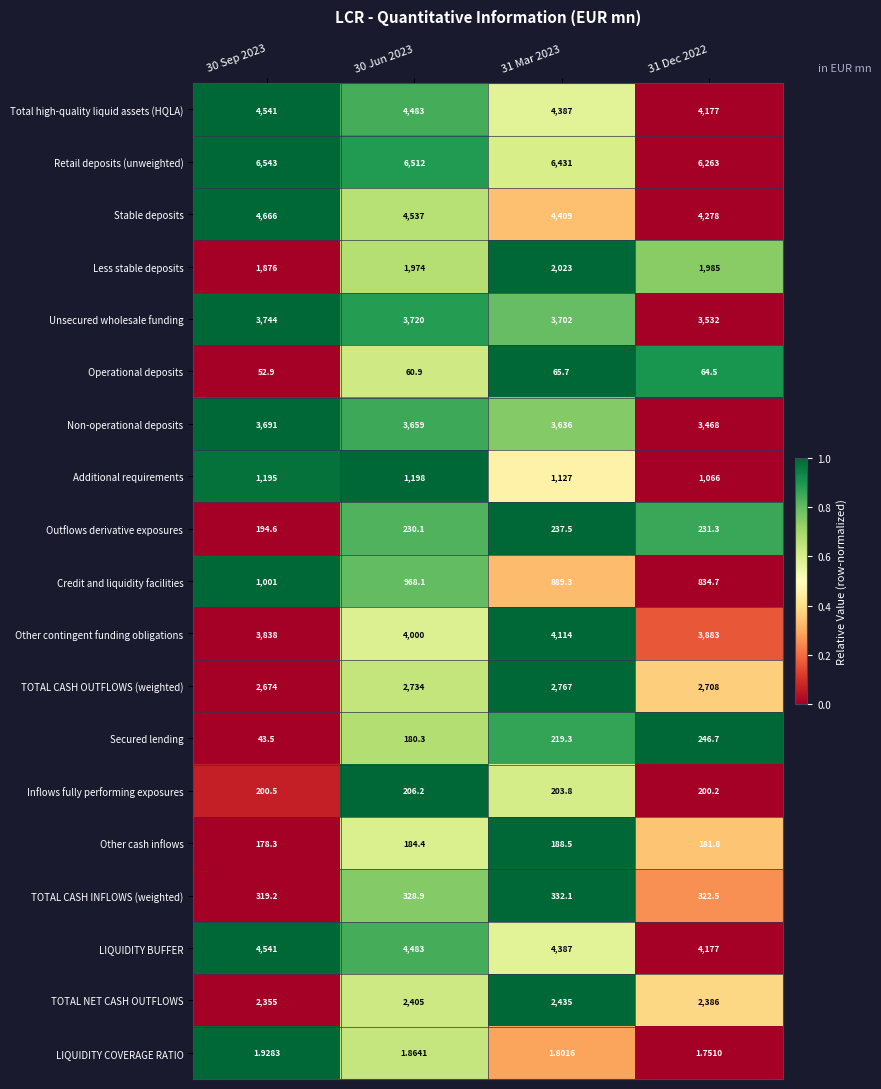

Which series changed the most between 31 Mar 2023 and 31 Dec 2022?

Other contingent funding obligations